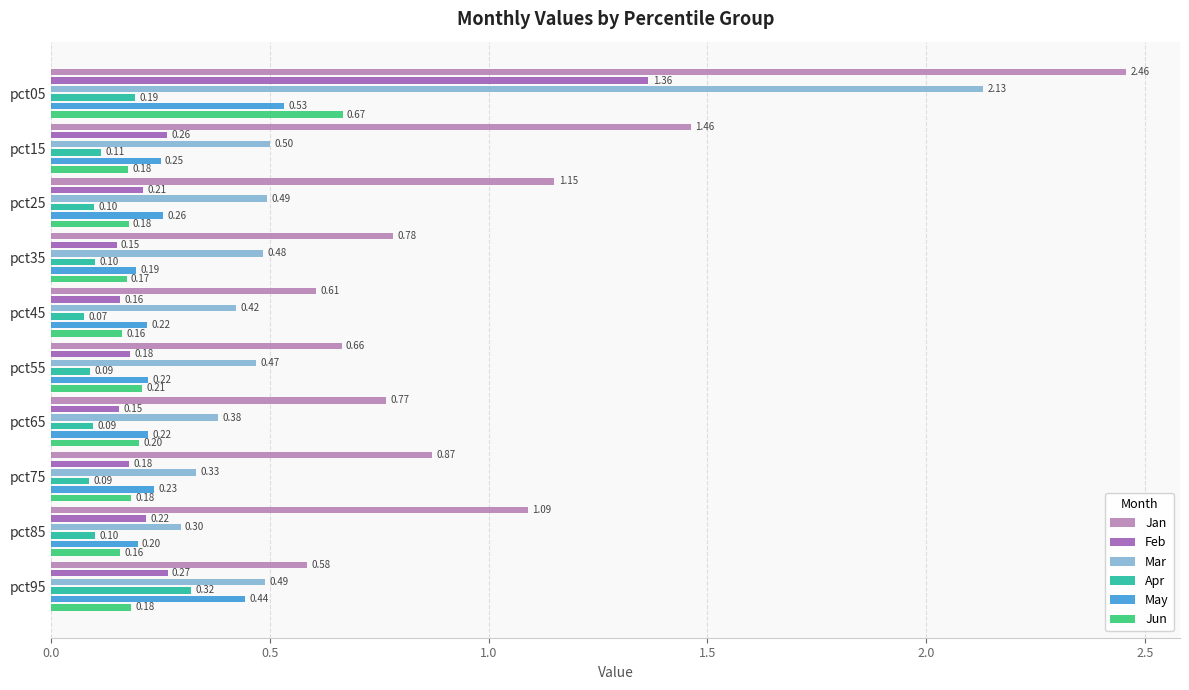

The value of Jan at pct75 is 0.9. True or false?

True